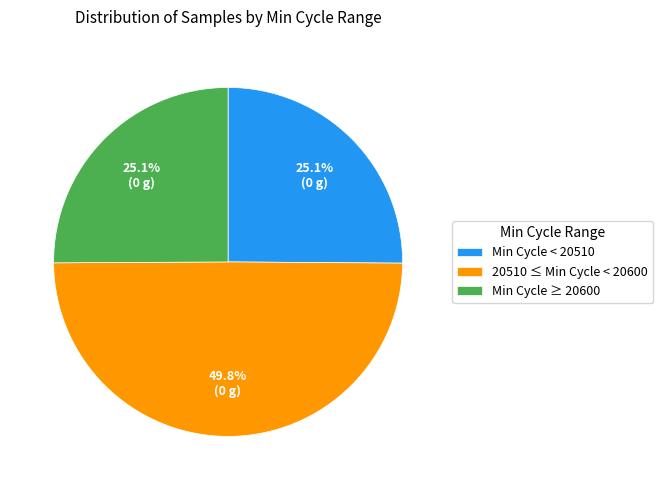

Which slice is the largest?

20510 ≤ Min Cycle < 20600